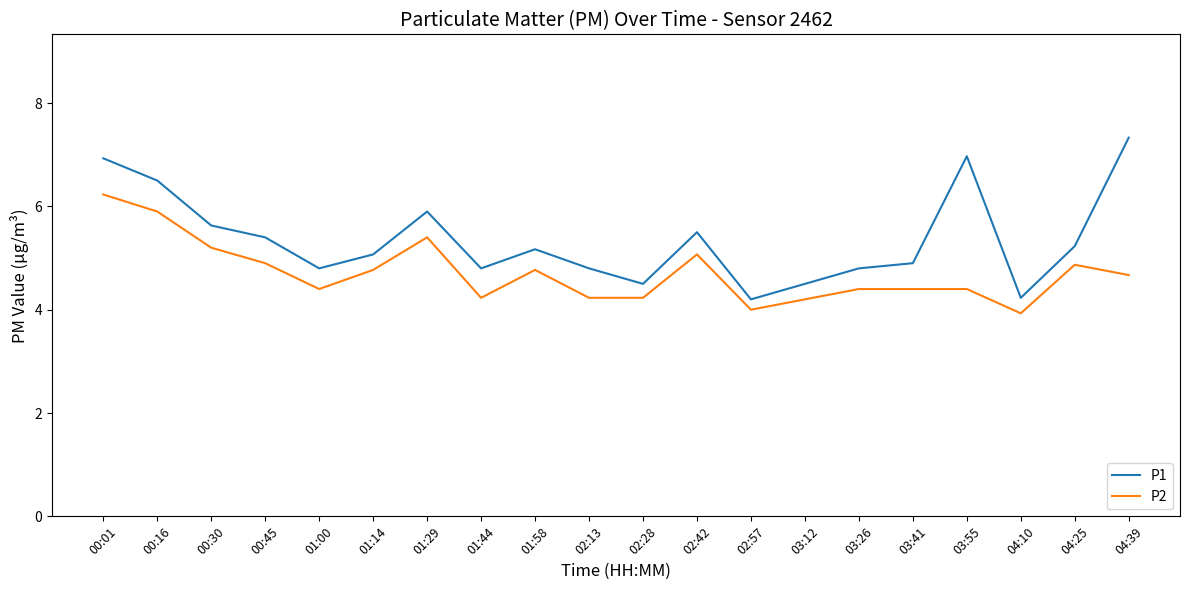

The value of P1 at 01:14 is 8.6. True or false?

False